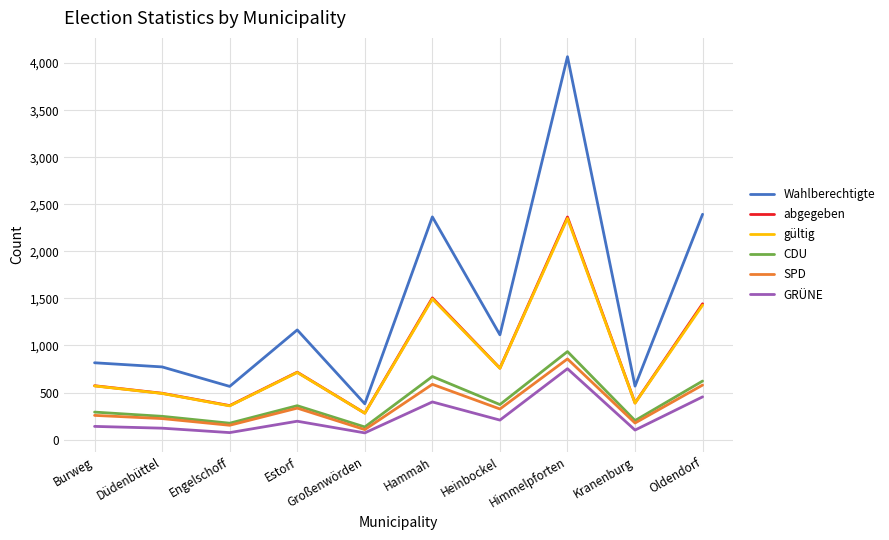

At which category is the sum across all series the highest?

Himmelpforten